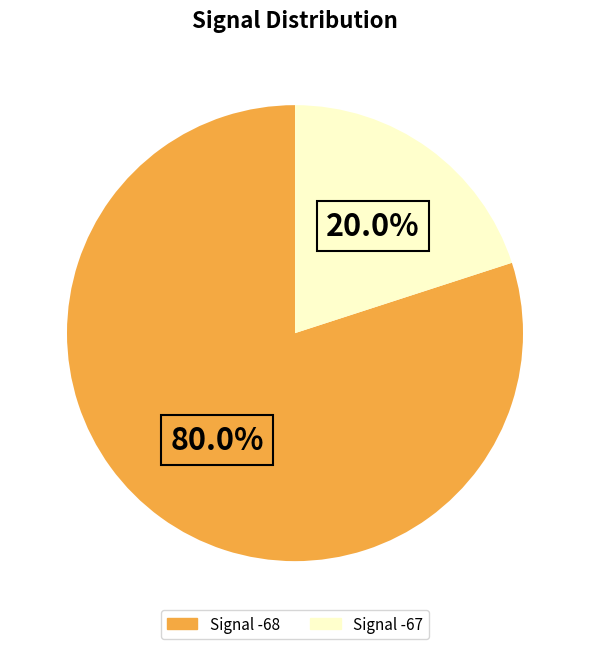

Is there any slice that represents more than half of the pie?

Yes